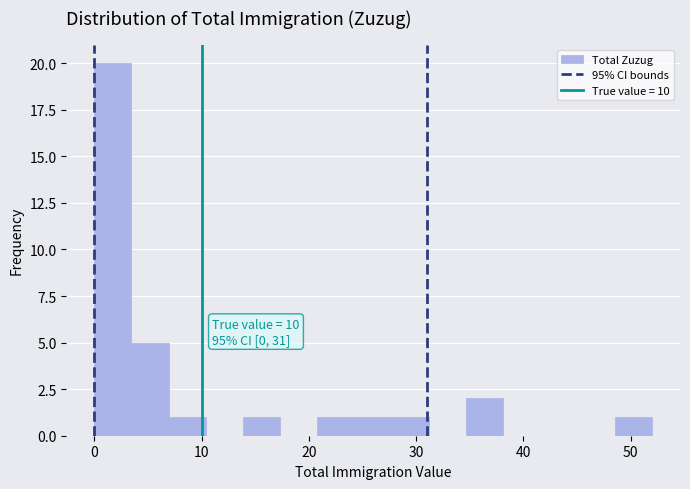

Read against the x-axis, roughly where is the centre of the tallest bar?

2